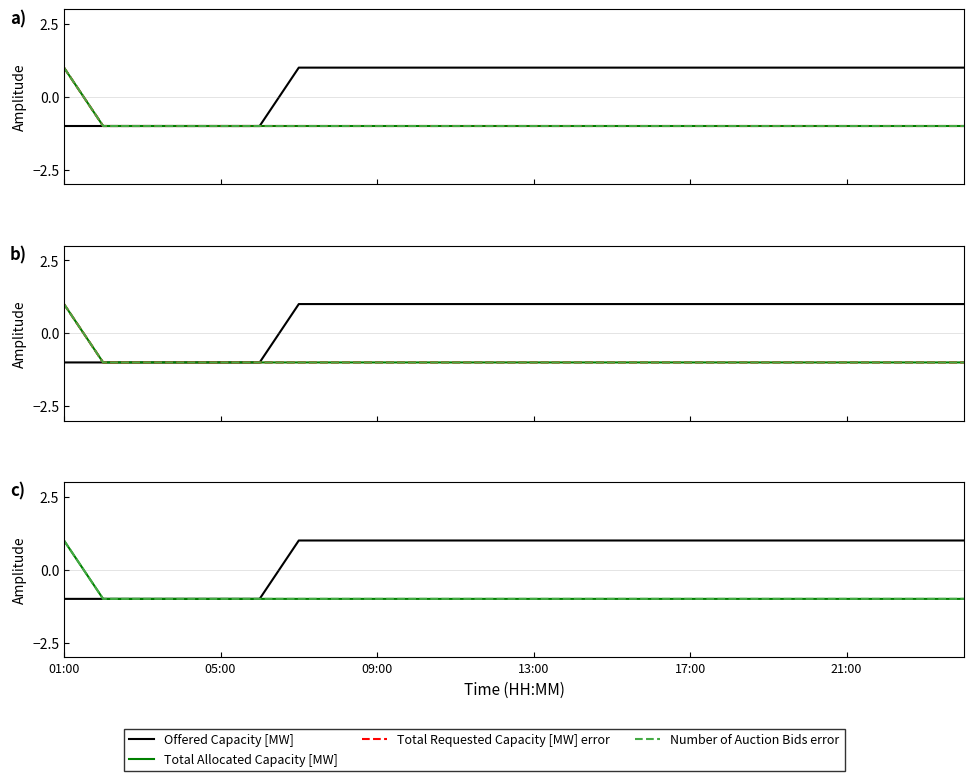

How many data points does each series have?

24